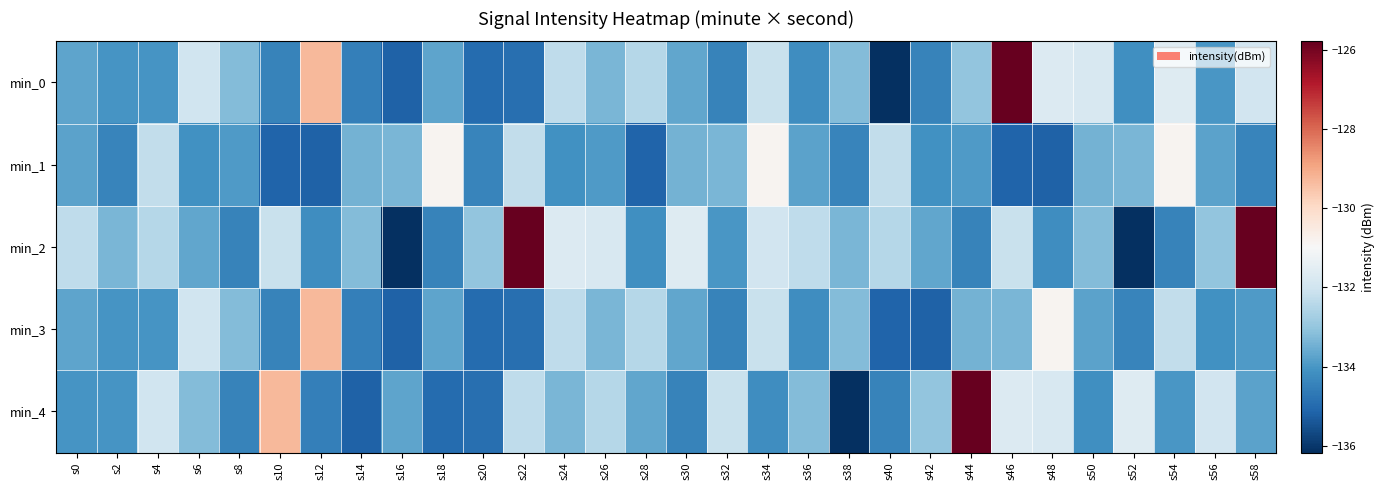

How many data points does each series have?

30